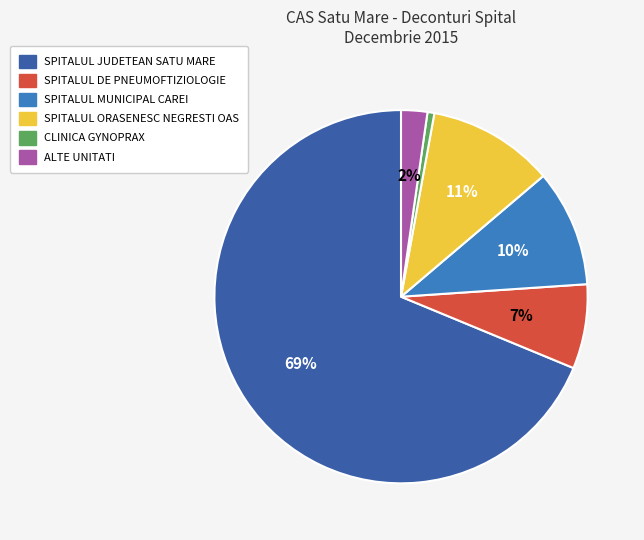

How many segments does this pie chart have?

6